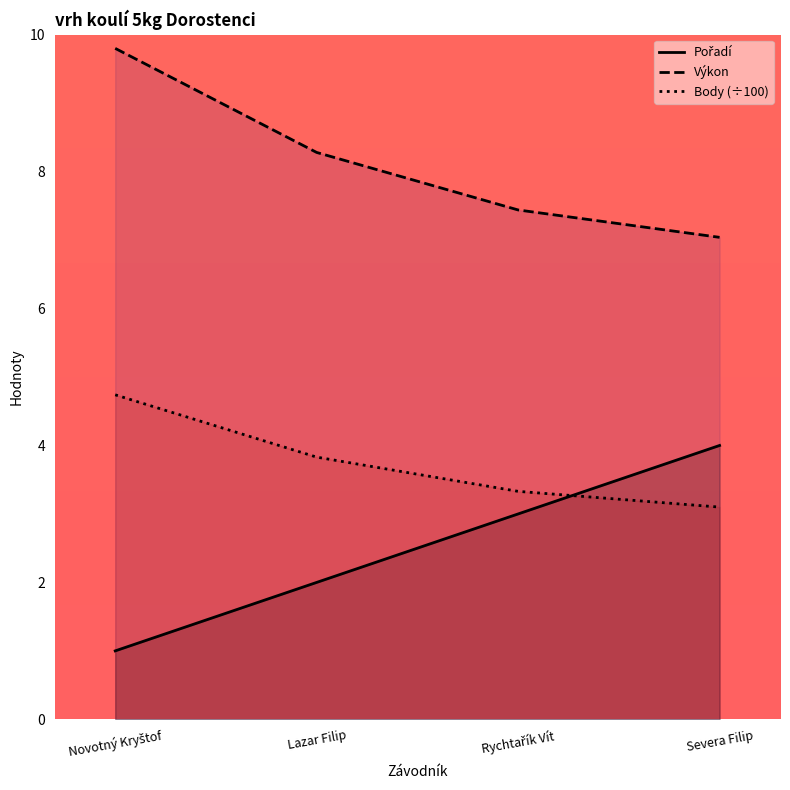

Reading left to right, what are all the values shown in this chart?

Pořadí: Novotný Kryštof=1.0	Lazar Filip=2.0	Rychtařík Vít=3.0	Severa Filip=4.0
Výkon: Novotný Kryštof=9.8	Lazar Filip=8.3	Rychtařík Vít=7.4	Severa Filip=7.0
Body (÷100): Novotný Kryštof=4.7	Lazar Filip=3.8	Rychtařík Vít=3.3	Severa Filip=3.1